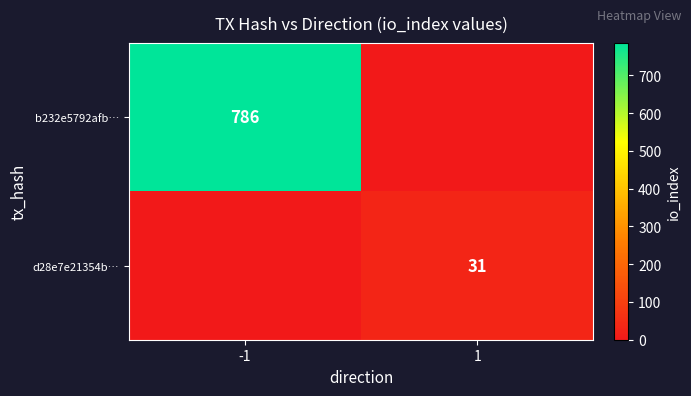

True or false: b232e5792afb… has a value of 786 at -1.

True